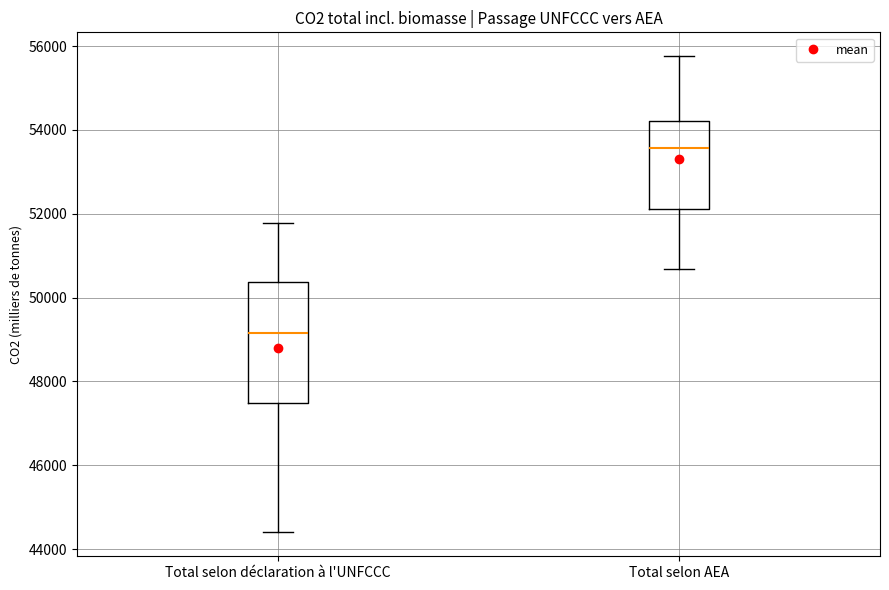

Comparing the boxes themselves (not the whiskers), which one is the tallest?

Total selon déclaration à l'UNFCCC